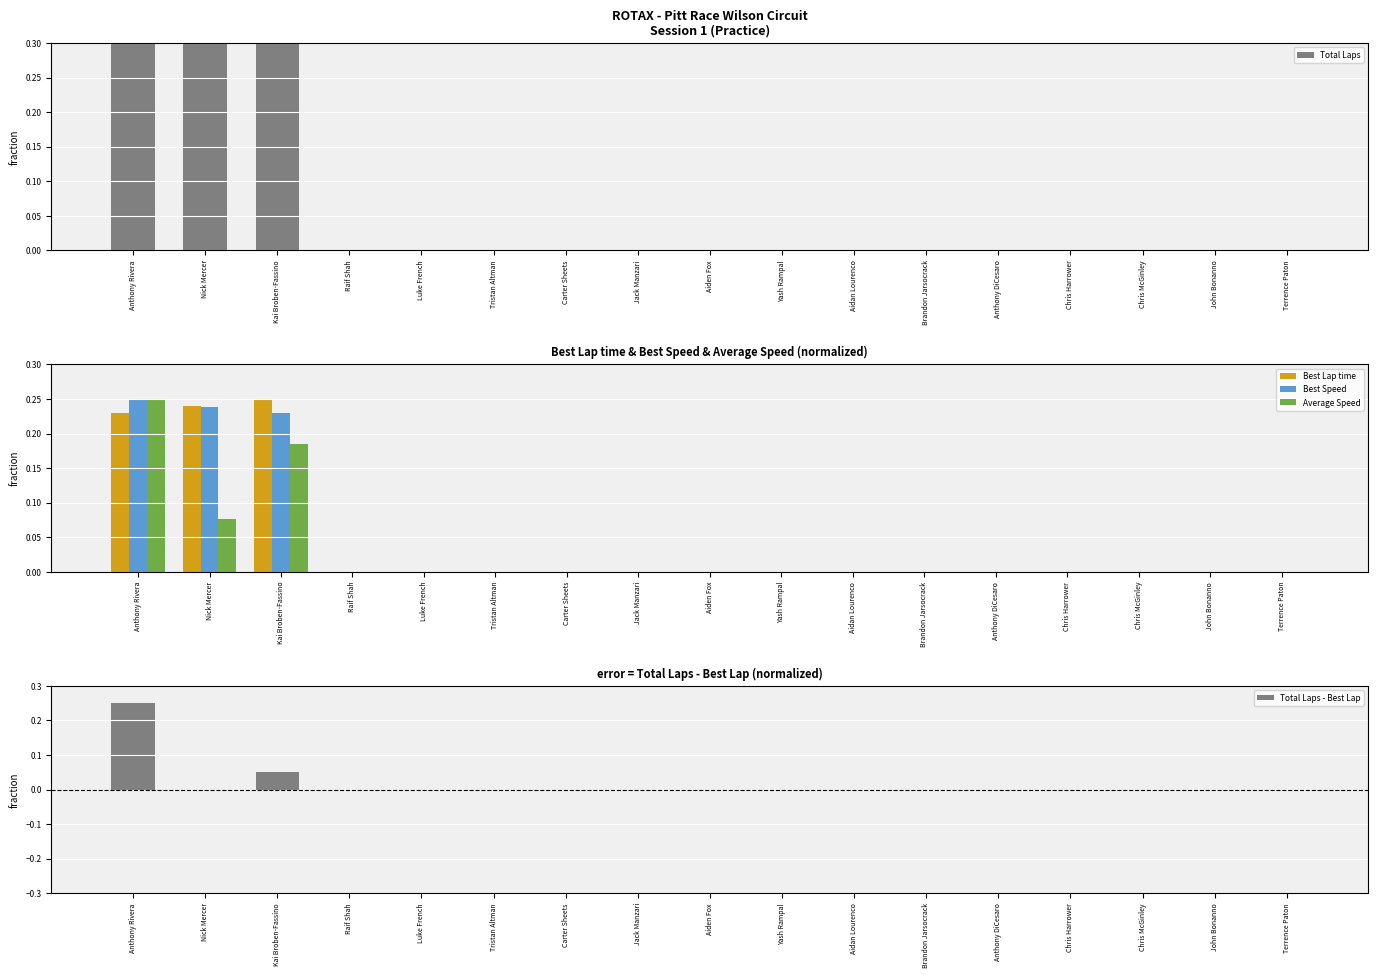

The Best Lap time series shows 0.0 at Terrence Paton. True or false?

True